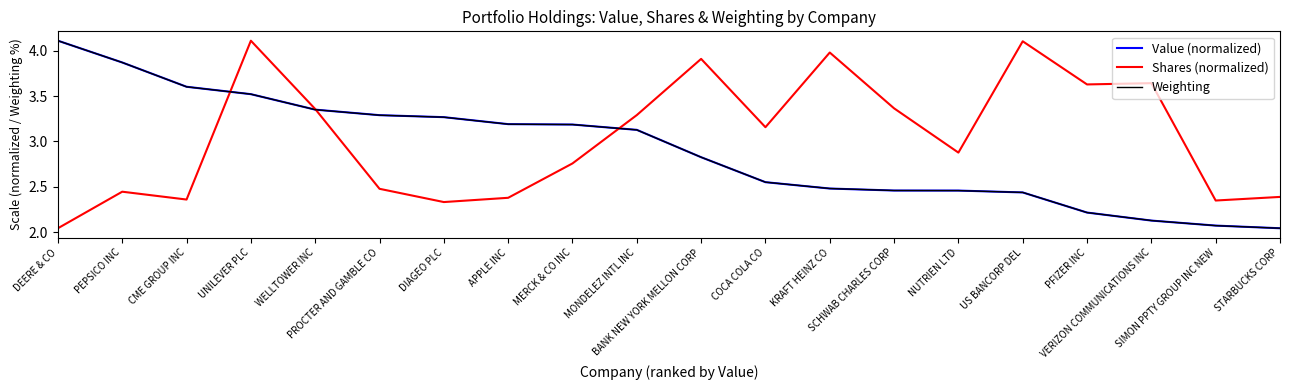

What is the greatest value displayed?

4.1